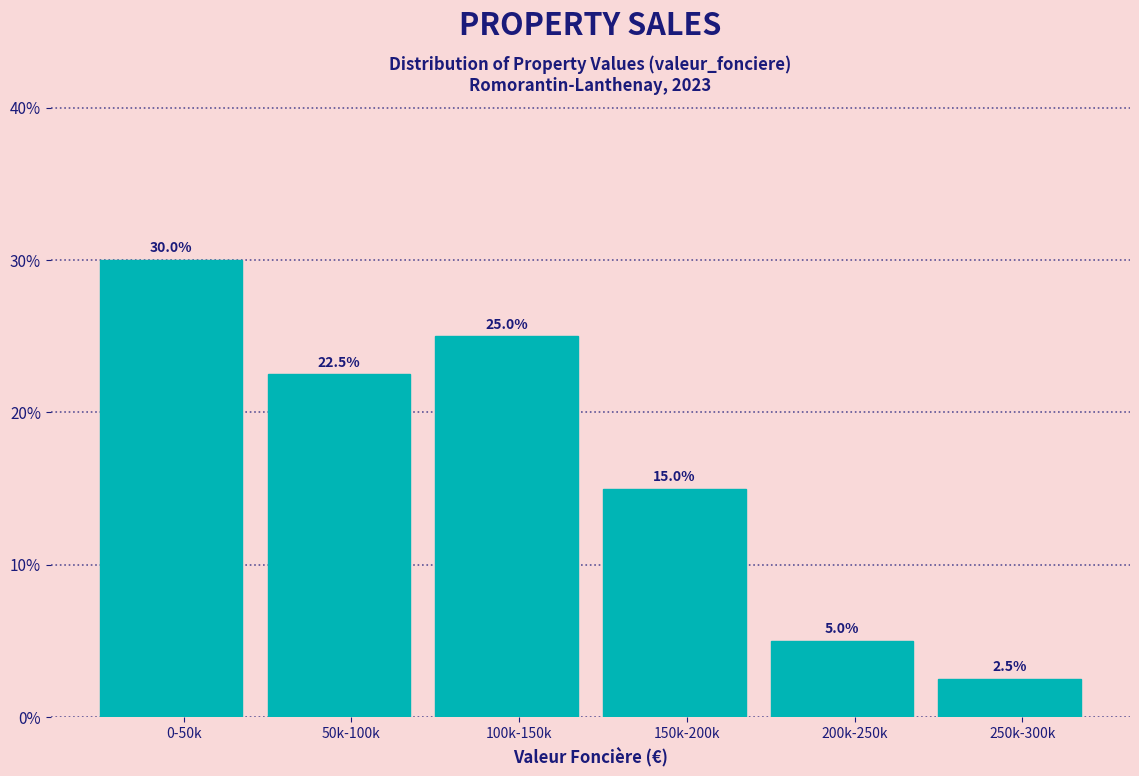

Reading left to right, list all the values displayed in this chart.

30.0	22.5	25.0	15.0	5.0	2.5